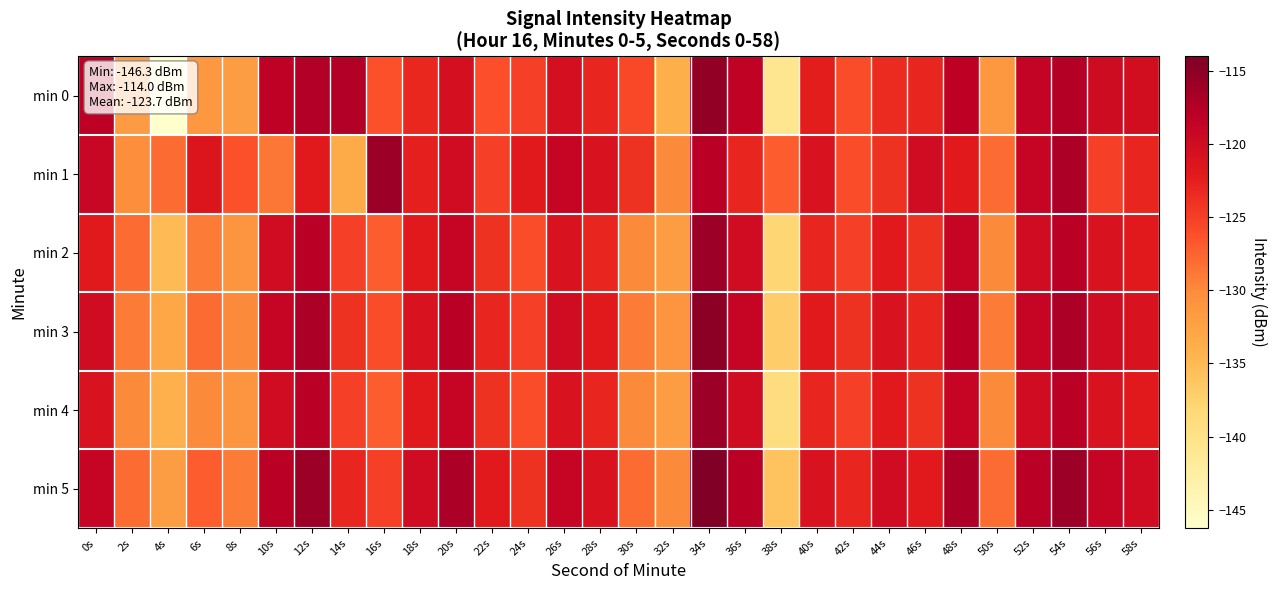

What is the greatest value displayed?

-114.0